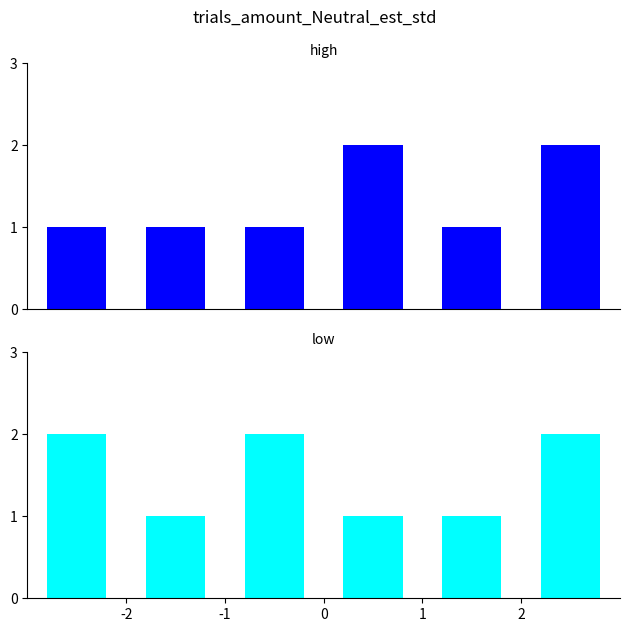

What is the average value of the low series?

2